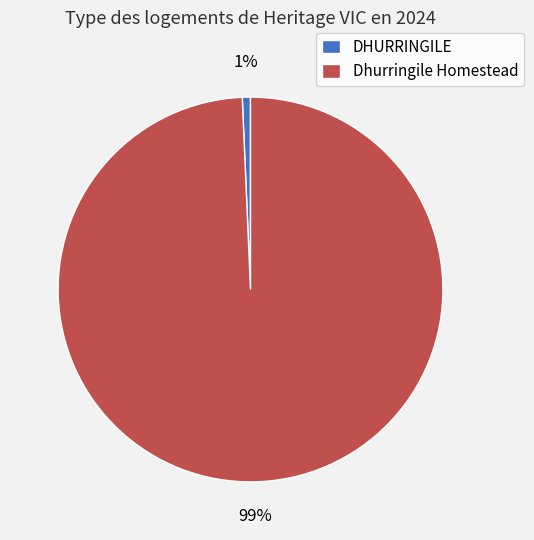

To the nearest percent, what is the combined percentage of DHURRINGILE and Dhurringile Homestead?

100%